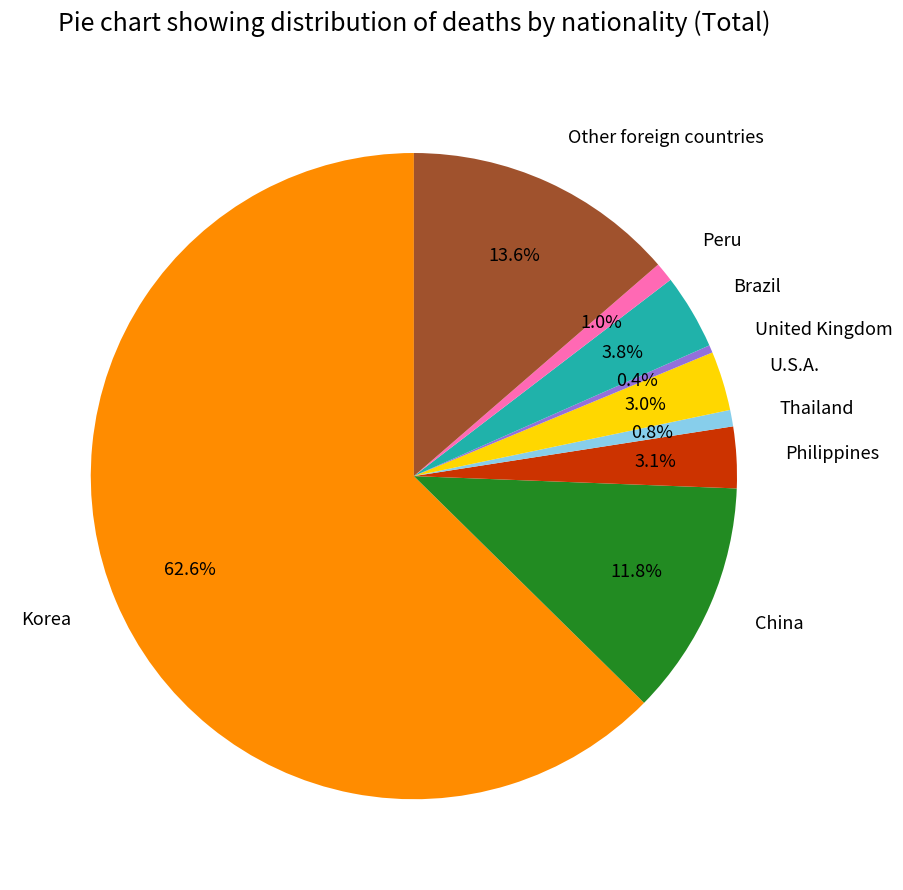

How many slices are in this pie chart?

9